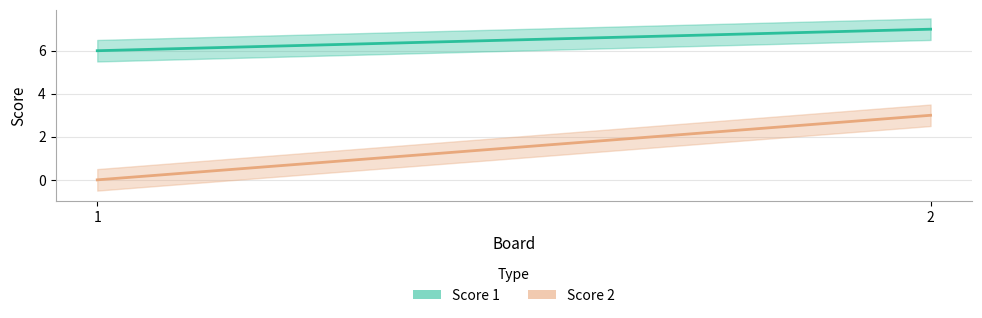

Which series has the widest spread of values?

Score 2